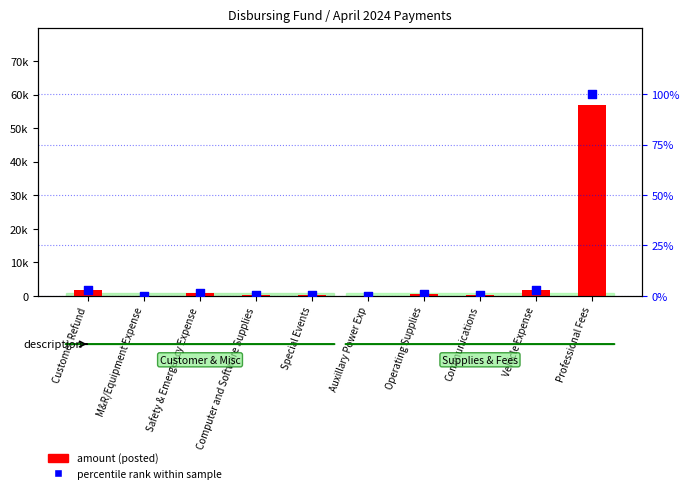

At how many categories does at least one series exceed 1169?

3